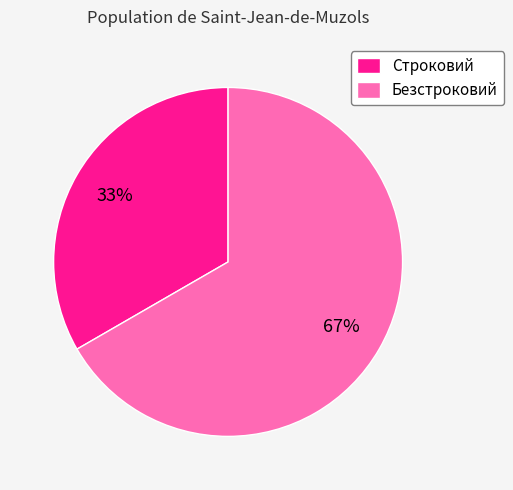

To the nearest percent, what is the combined percentage of Безстроковий and Строковий?

100%